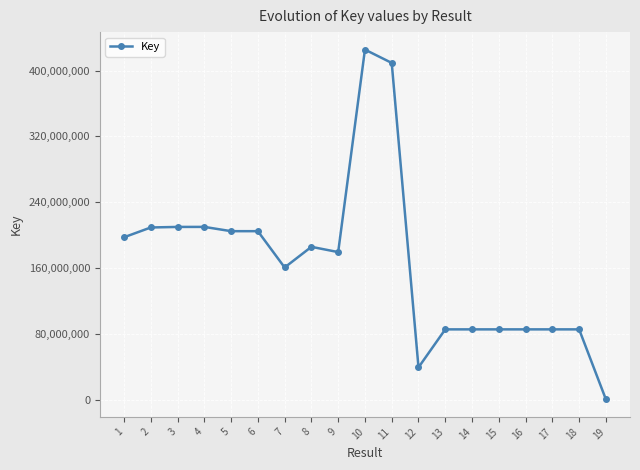

What is the change in value from 4 to 16?

-124566159